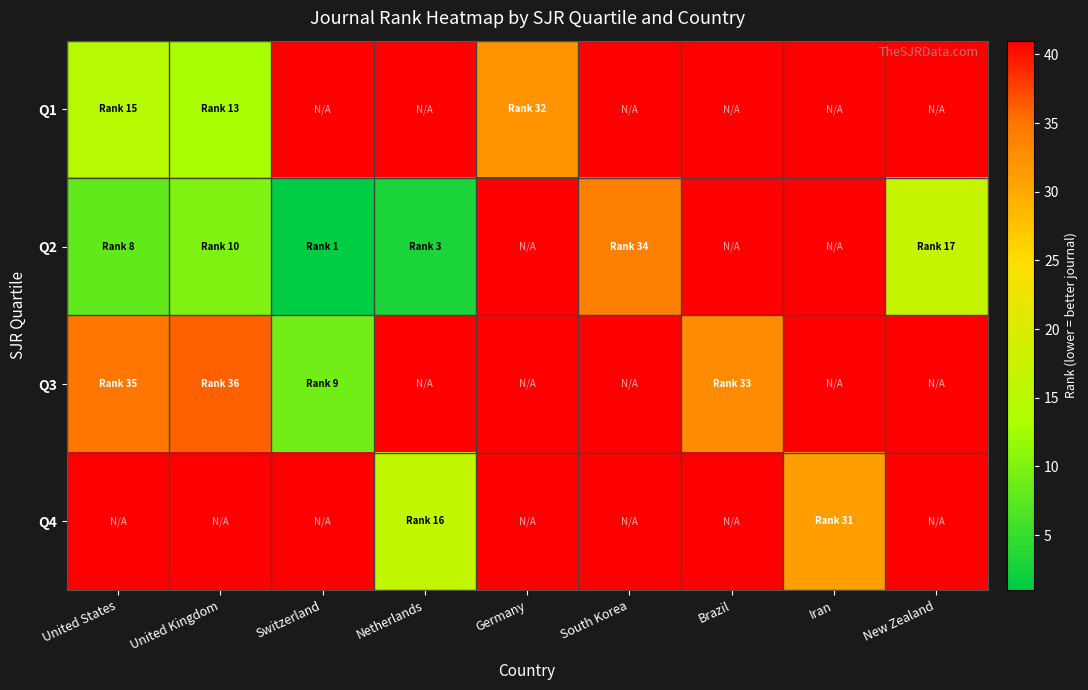

Which label corresponds to the smallest value in the chart?

Switzerland